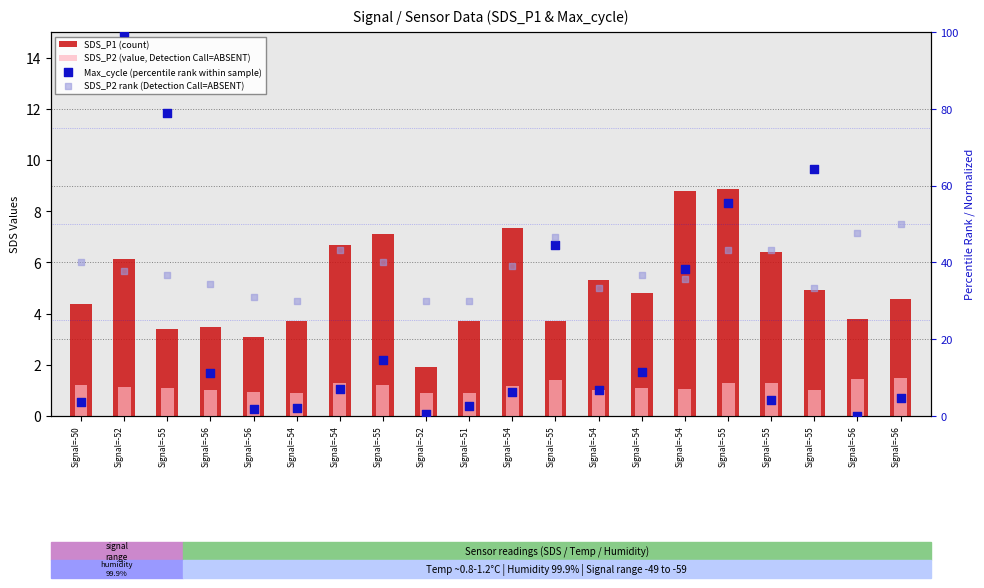

What is the total value across all series at Signal=-50?

49.3